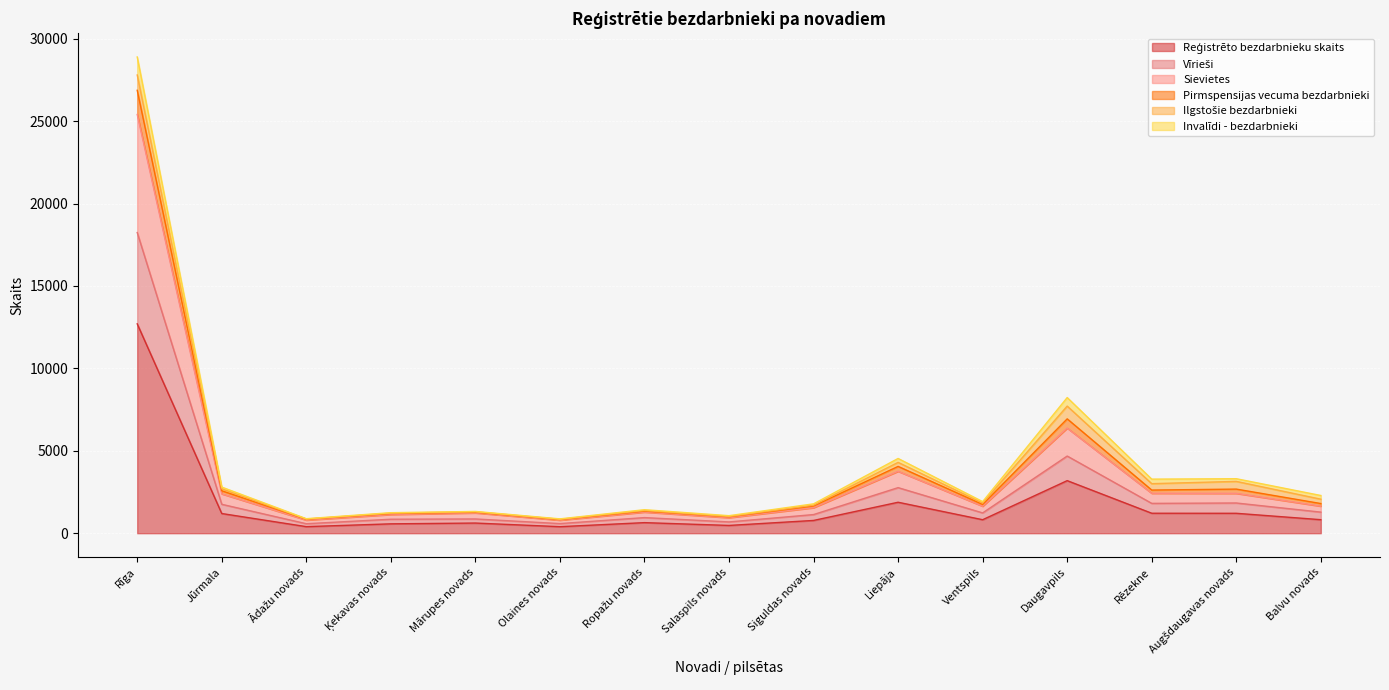

What is the lowest value of the Sievietes series?

794